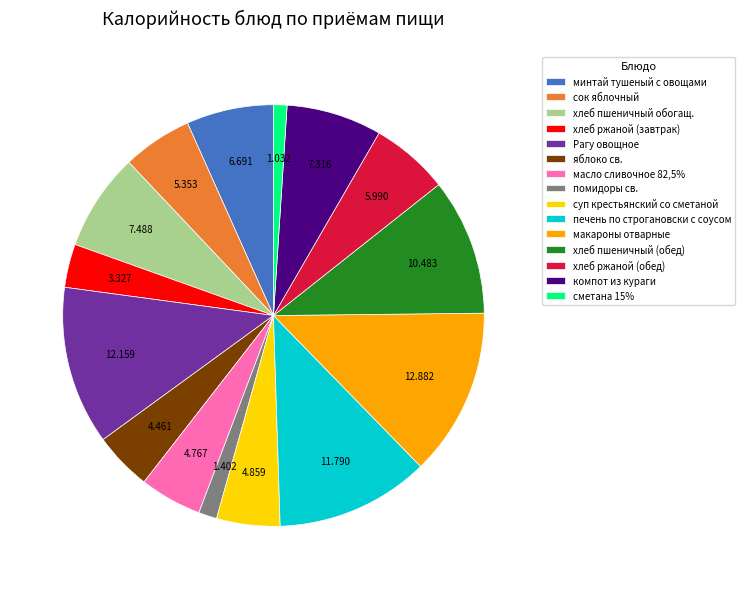

How many segments does this pie chart have?

15